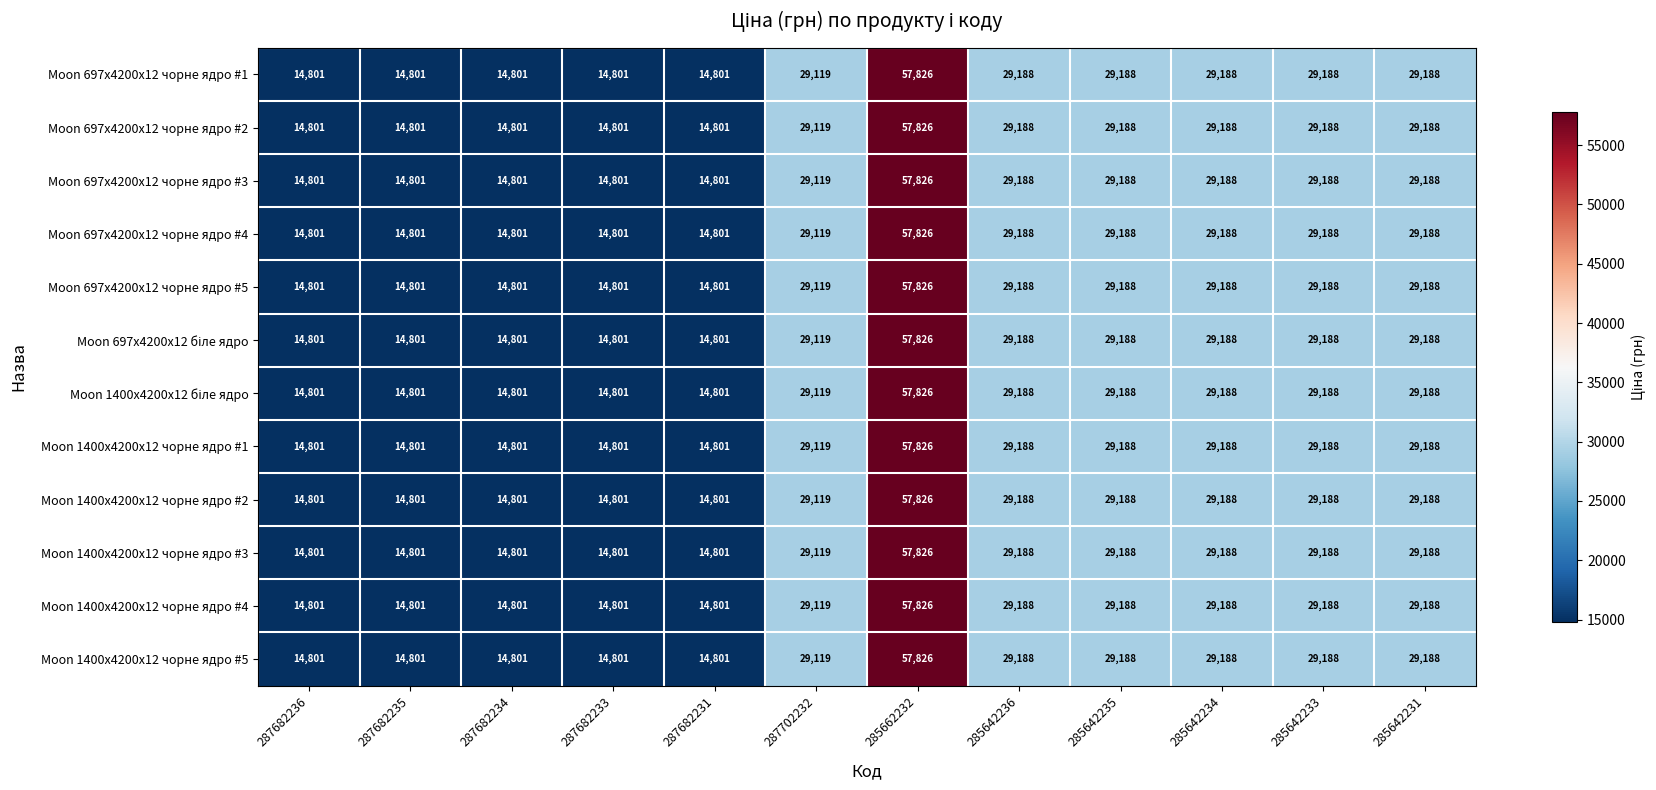

At which label does Moon 1400x4200x12 чорне ядро #5 first exceed 29188?

285662232